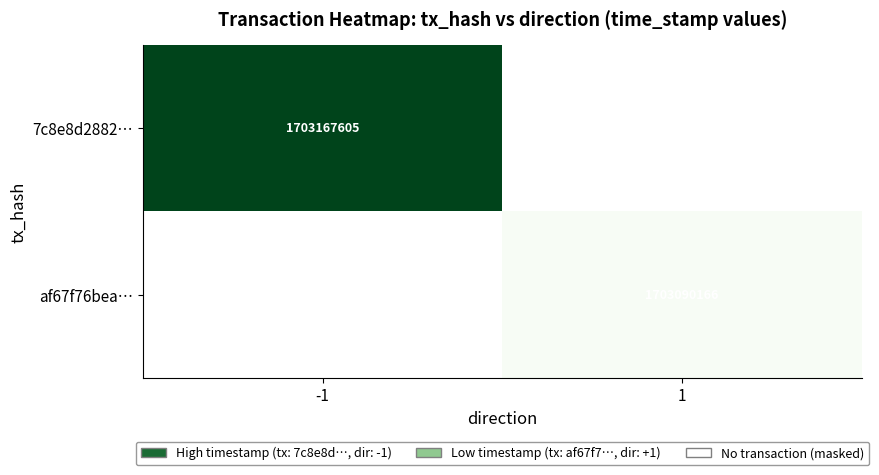

Is it true that af67f76bea… equals 1703090166 at 1?

True